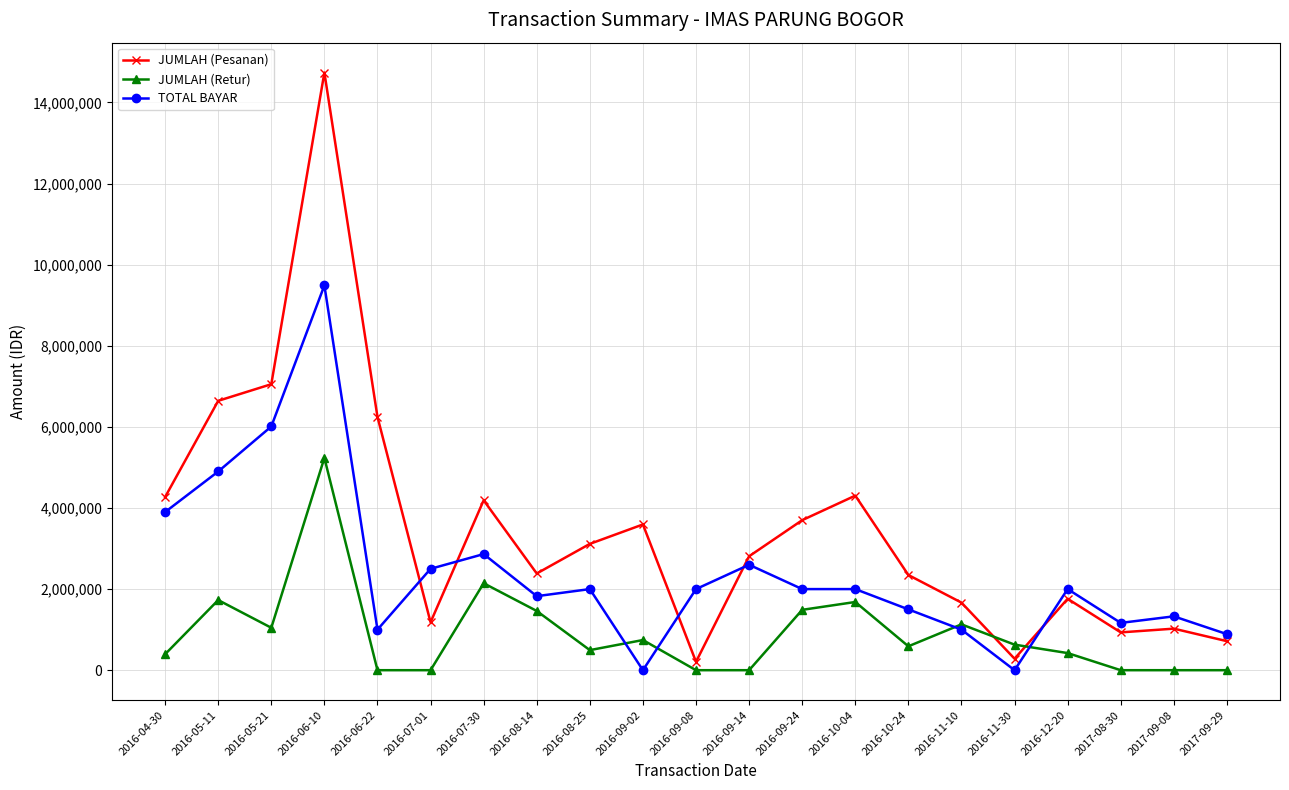

Is it true that TOTAL BAYAR equals 2000000 at 2016-09-24?

True